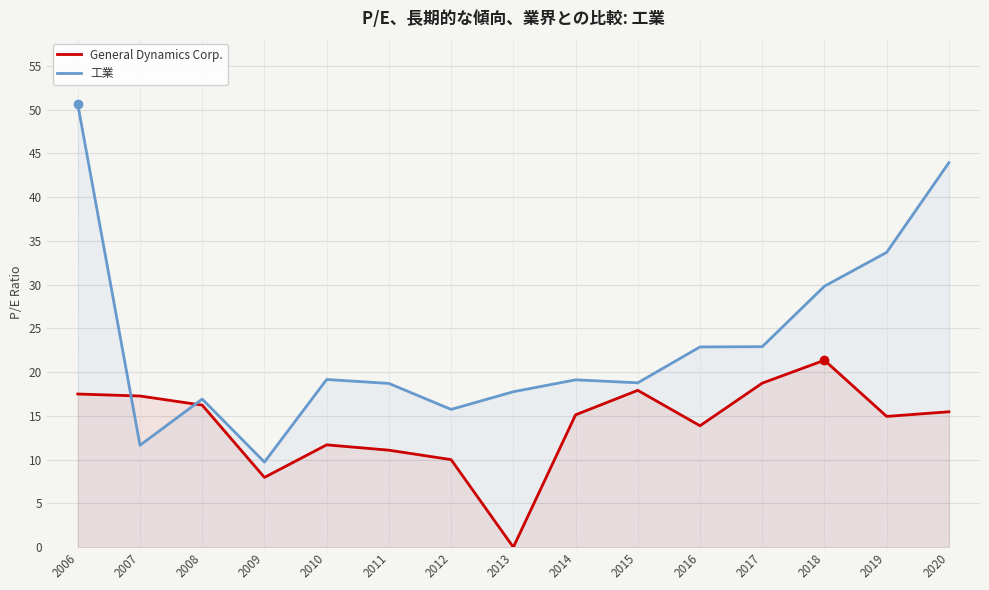

How many lines are shown in the chart?

2